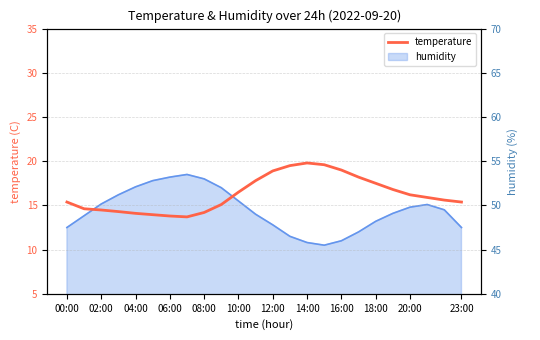

What is the label of the 16th point from the left?

15